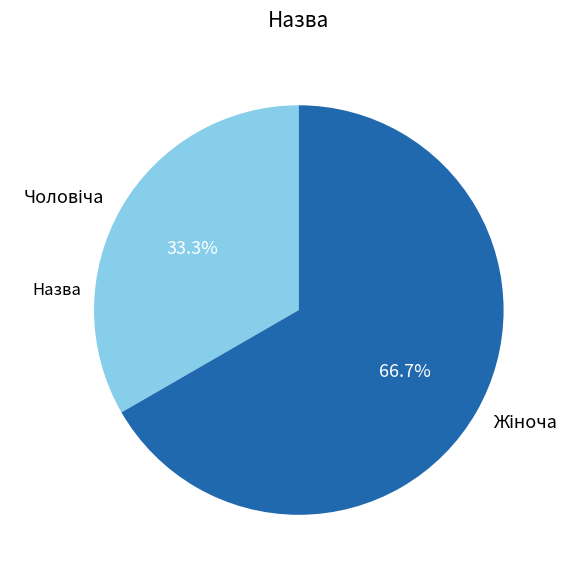

Does any single category account for the majority?

Yes